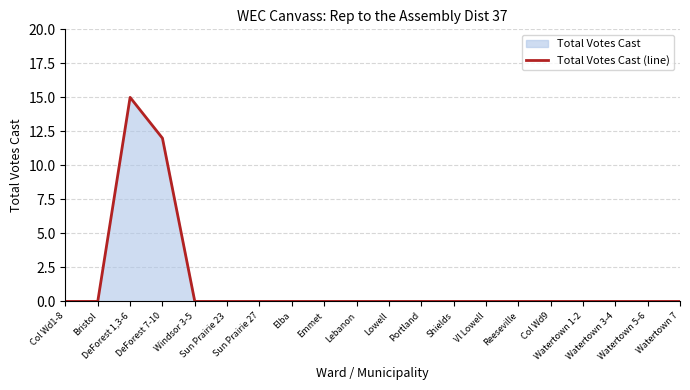

Where is the data nearest to the value 7?

DeForest 7-10